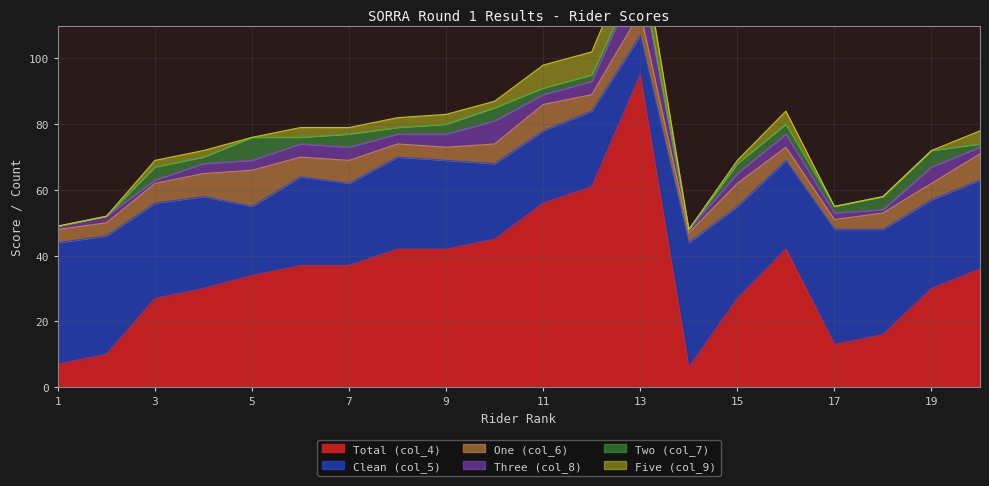

At how many categories does at least one series exceed 34?

14